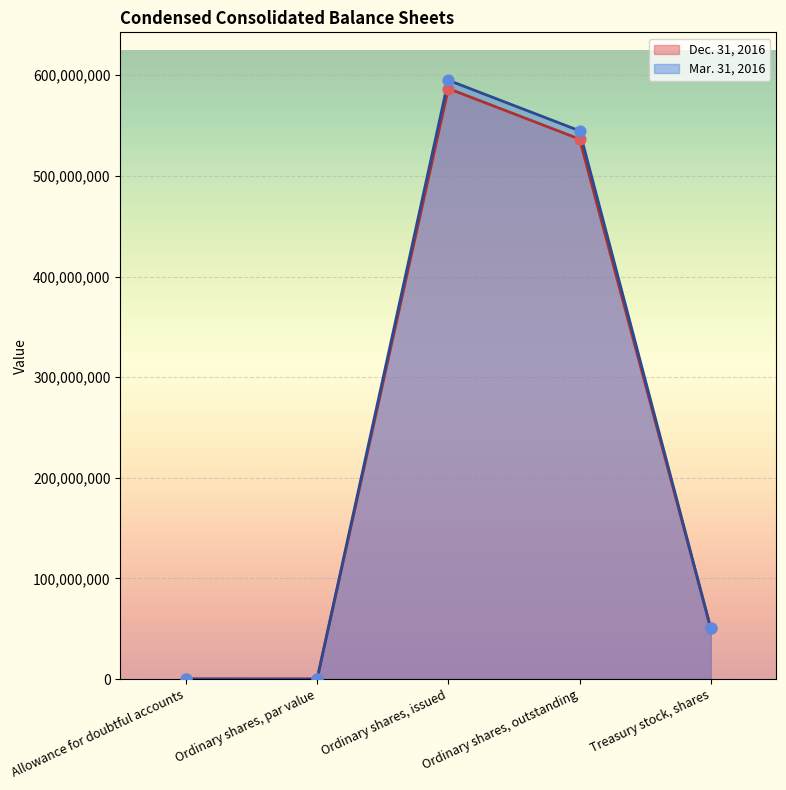

What is the total value across all series at Treasury stock, shares?

100478710